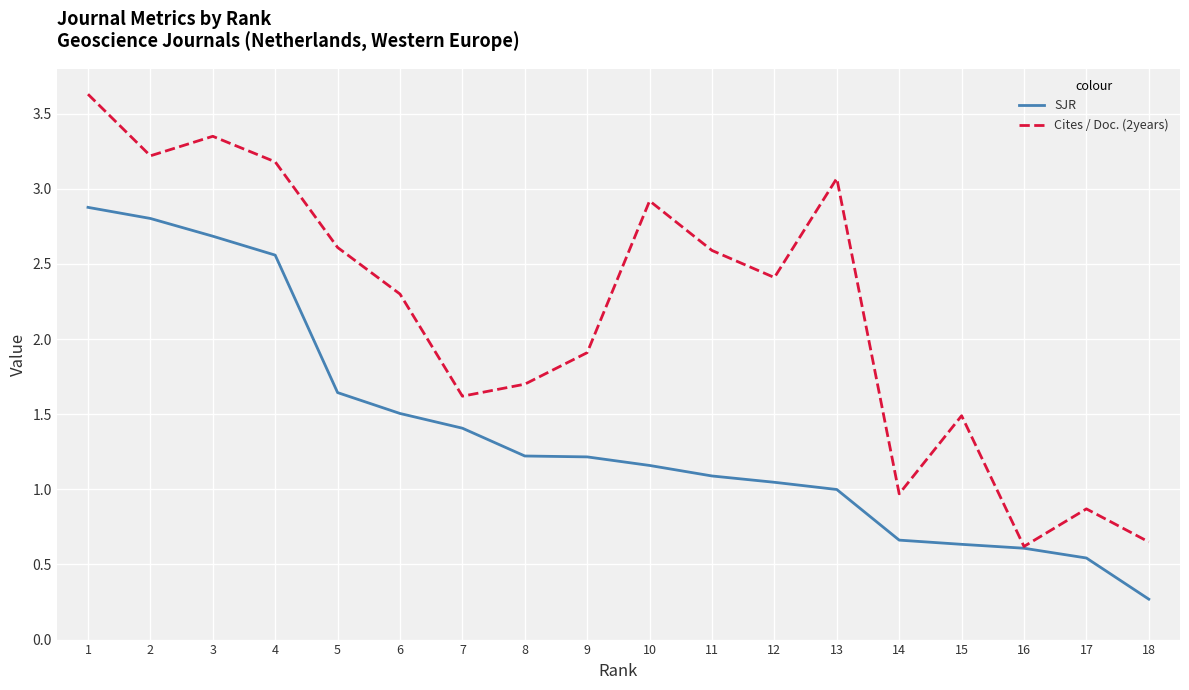

What is the maximum value for Cites / Doc. (2years)?

3.6